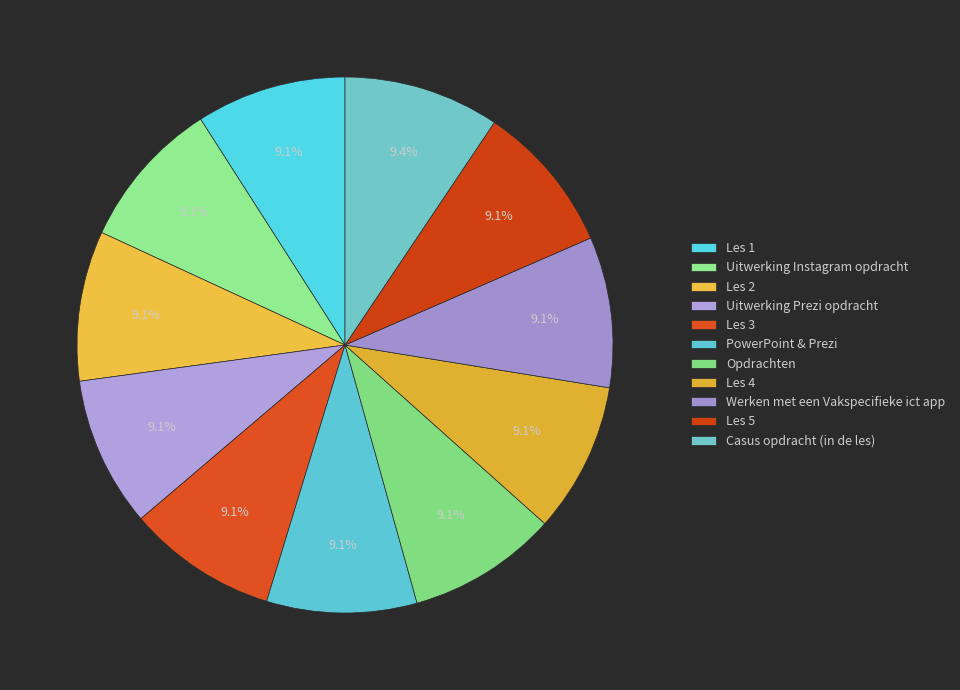

Count the number of slices in the pie.

11